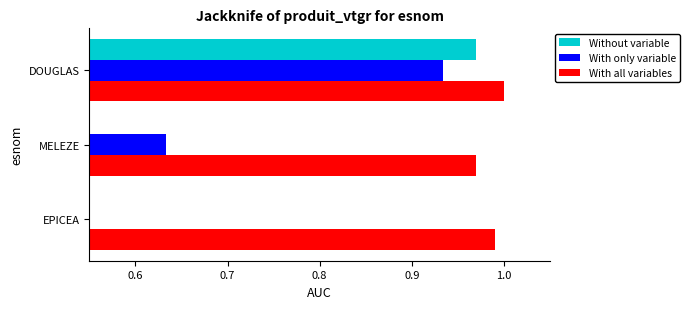

What is the sum of all With all variables values?

3.0